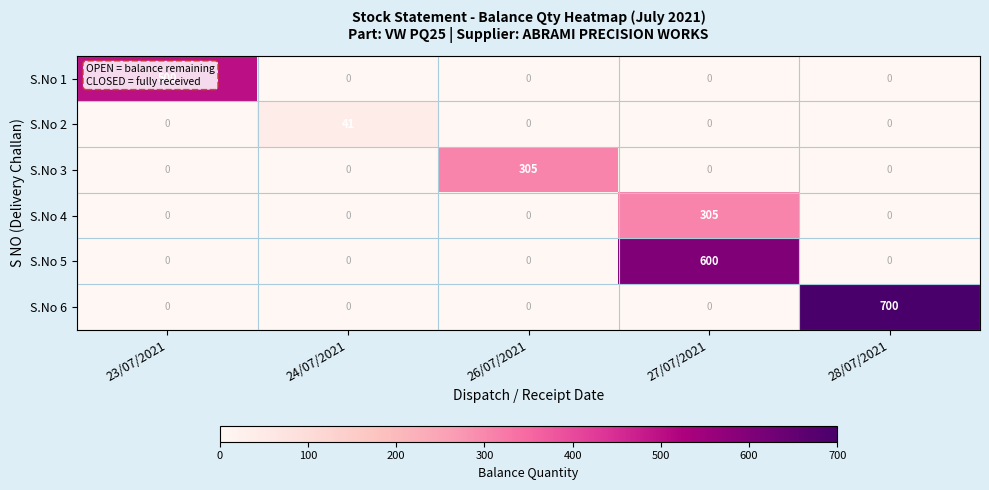

Which series has the widest spread of values?

S.No 6